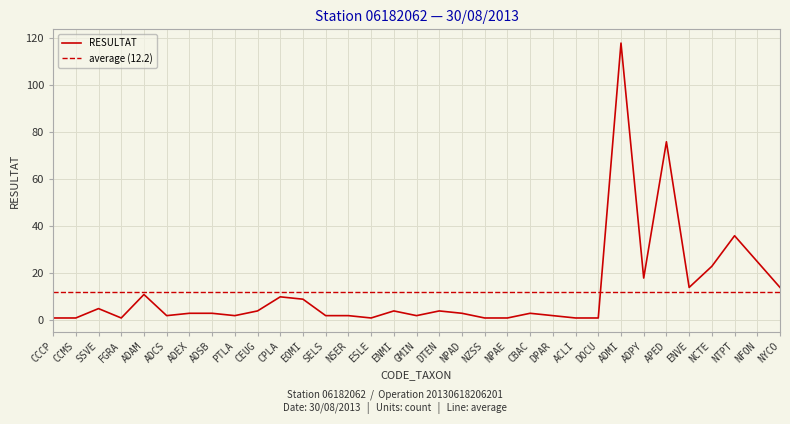

What is the difference between the second highest and minimum values?

75